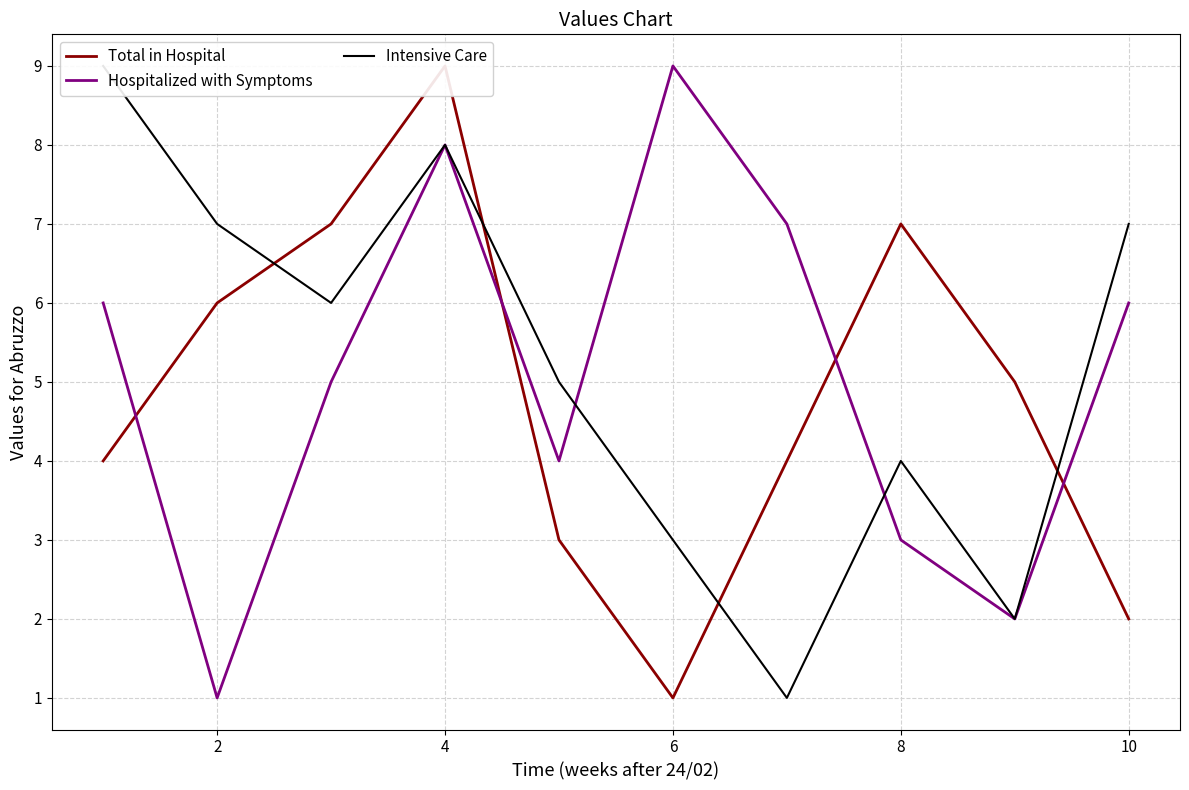

Is this an area chart (filled region under the line)?

No